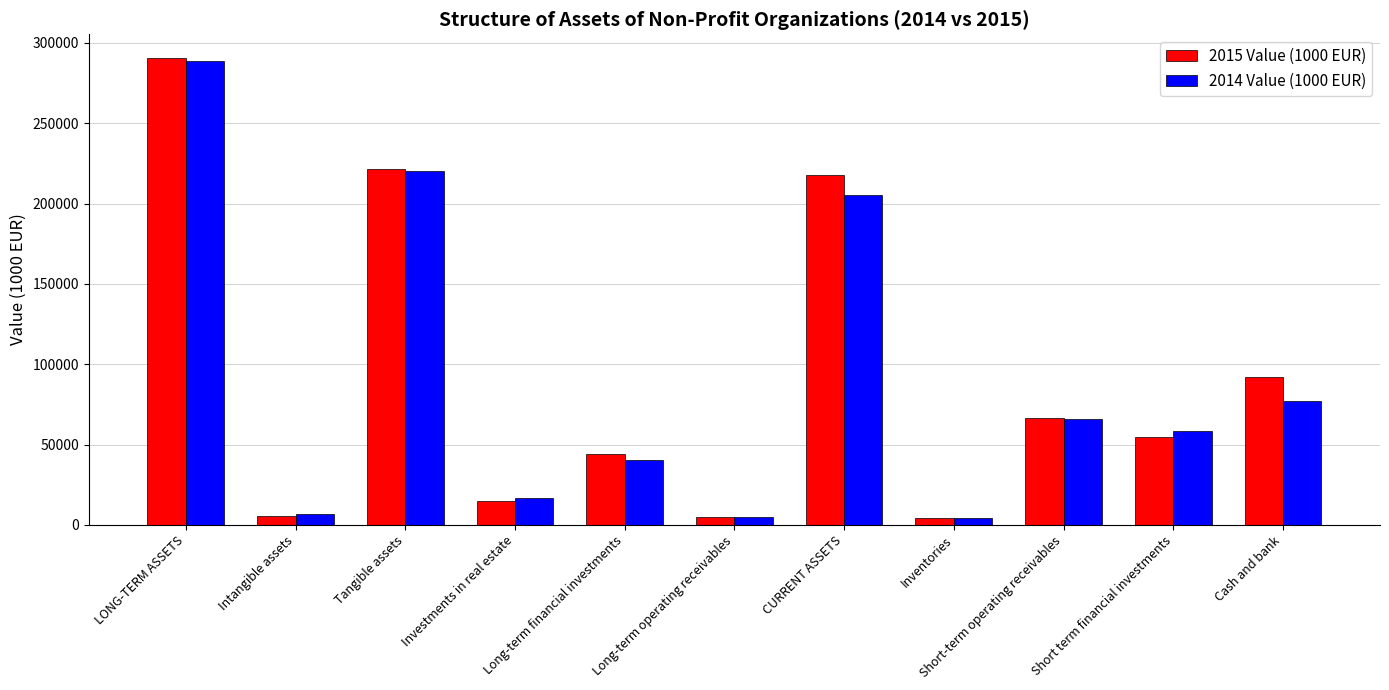

What is the difference between the second highest and minimum values in the 2014 Value (1000 EUR) series?

216188.0